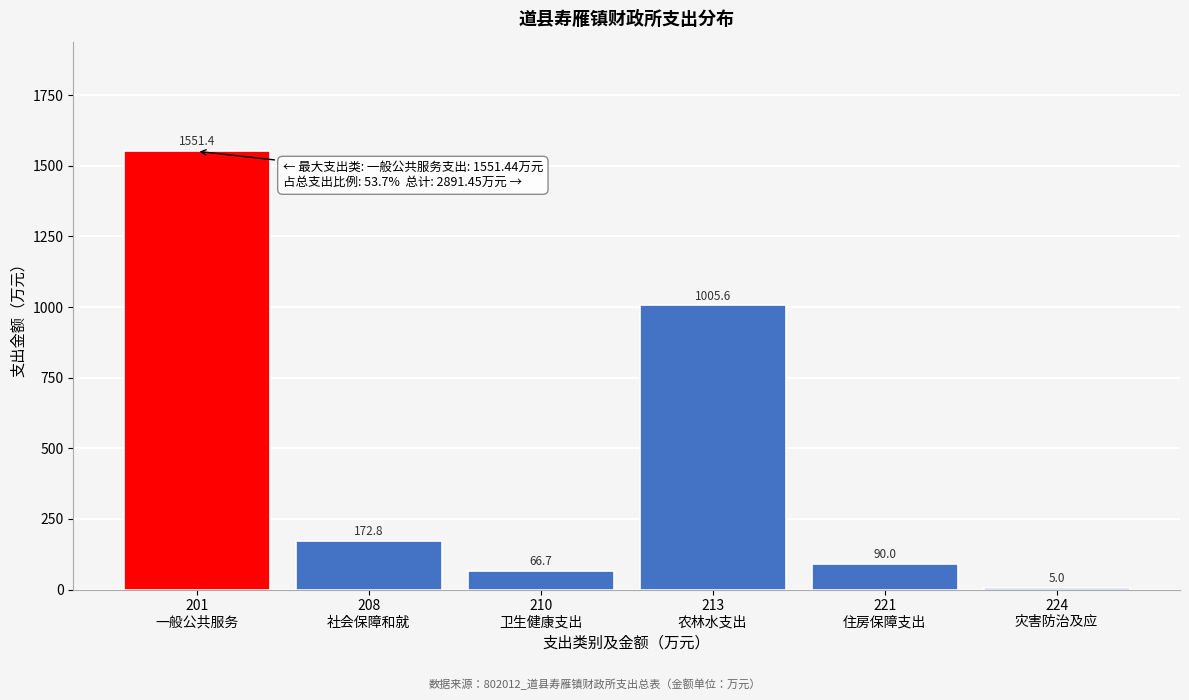

What is the sum of all values?

2891.5